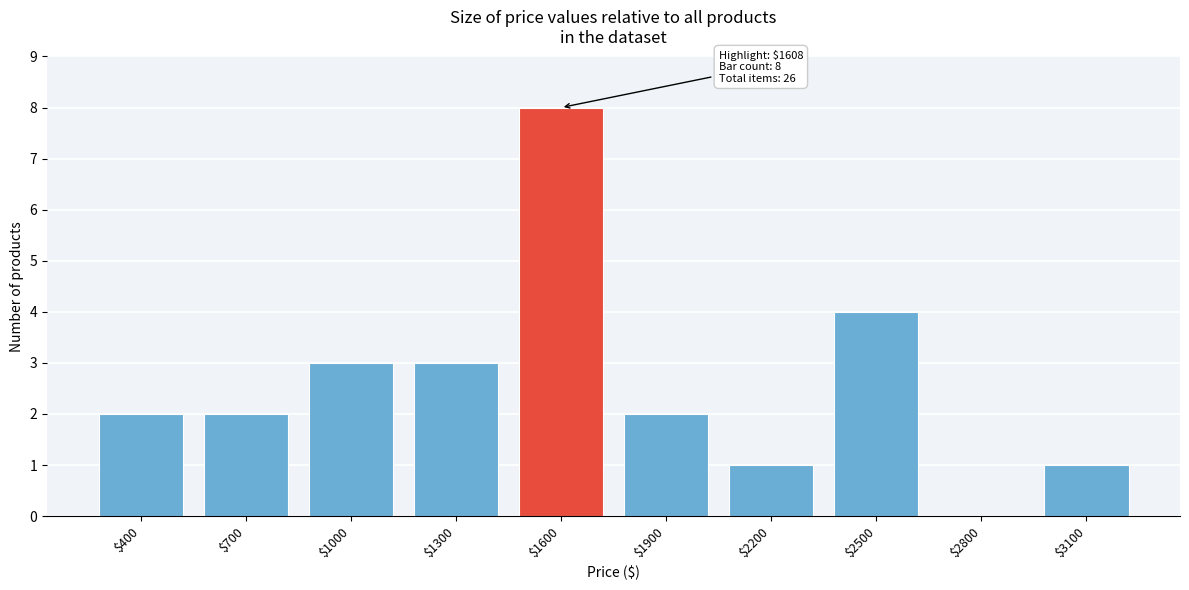

What is the maximum value shown in the chart?

8